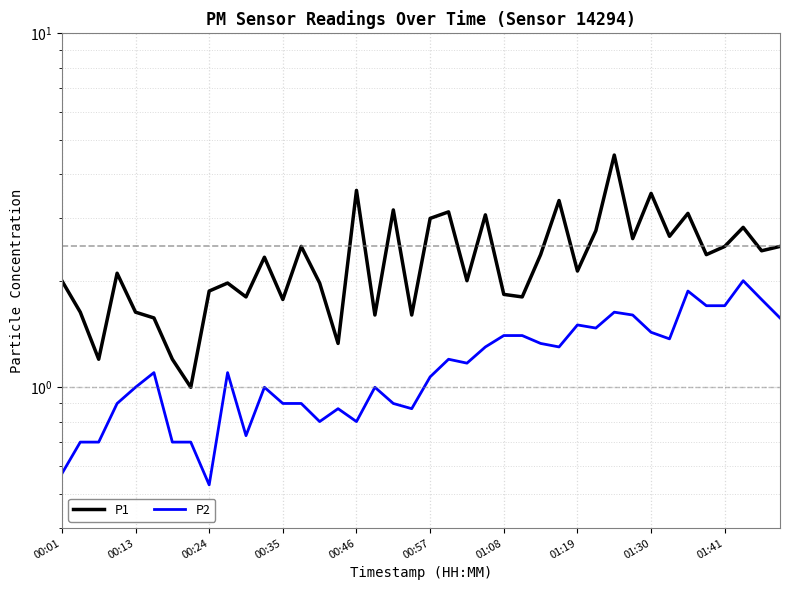

How many data points in P1 are less than 2?

16